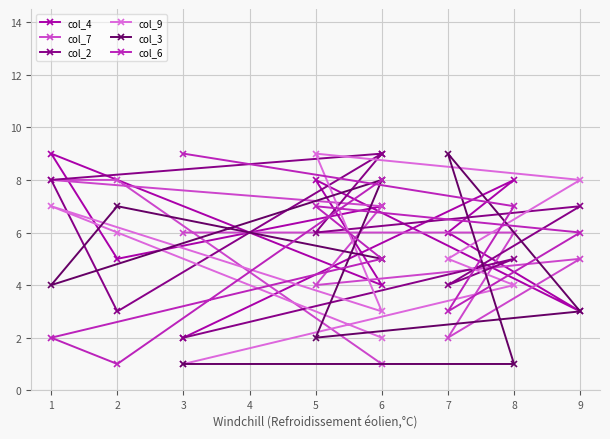

Which category has the highest value in the col_4 series?

1